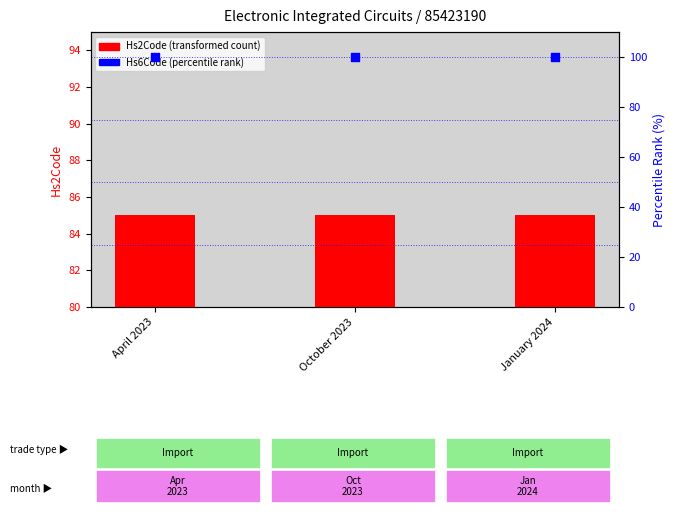

What are all the series names shown in the legend?

Hs2Code (transformed count), Hs6Code (percentile rank)